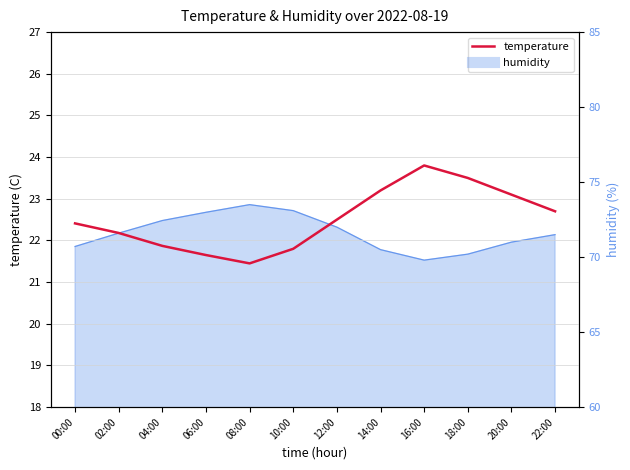

At which label does the data first exceed 22?

00:00